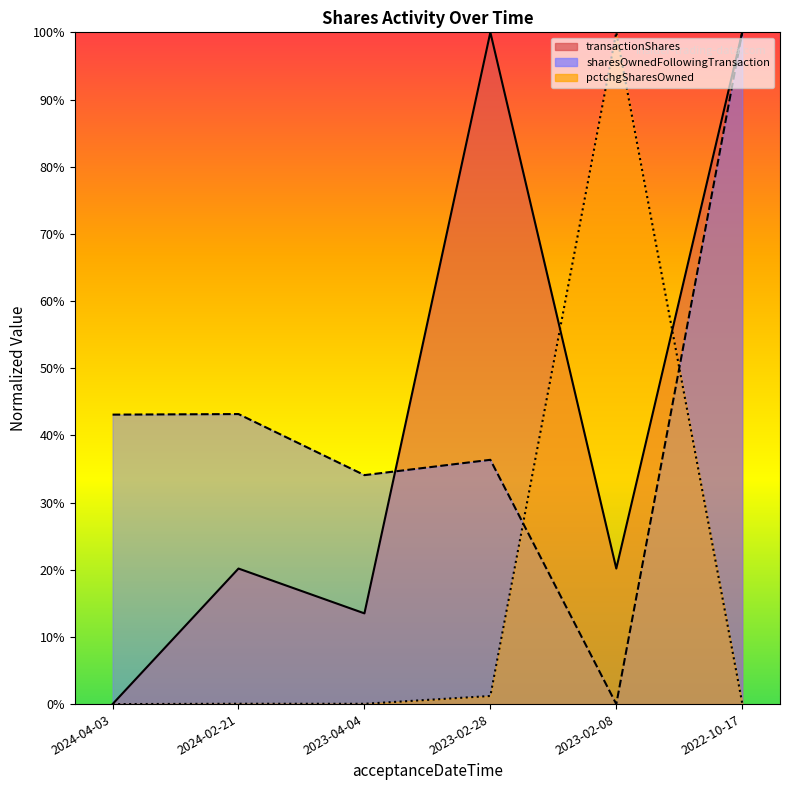

Count the number of categories in the chart.

6